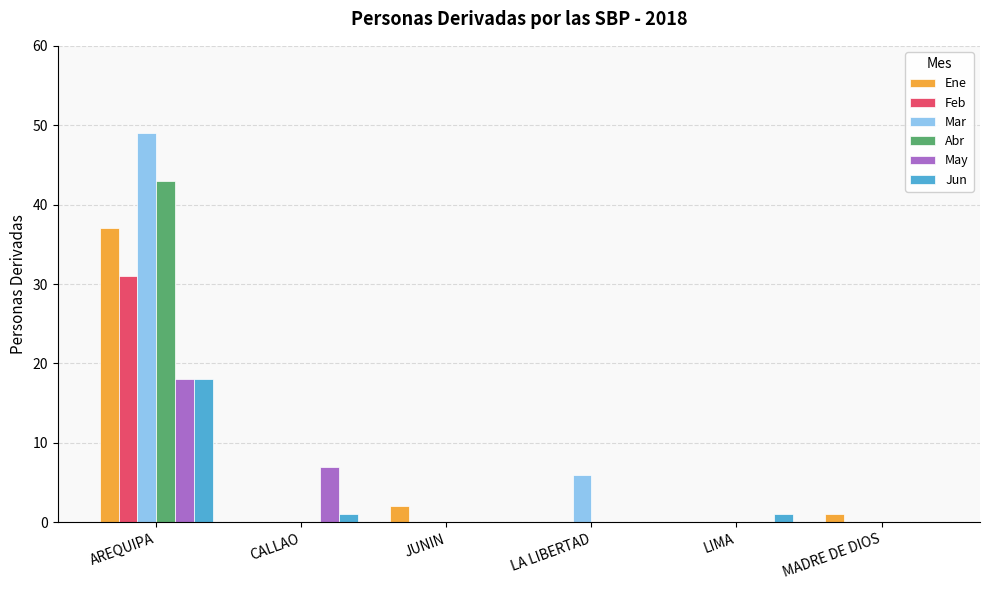

How many groups of bars are there?

6